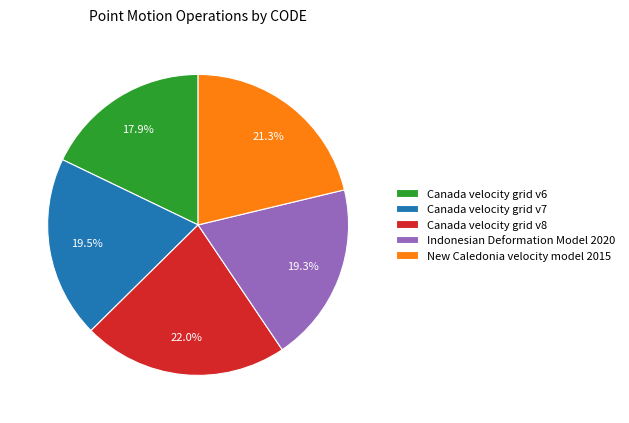

Is it true that Canada velocity grid v6 is 18% of the pie?

True